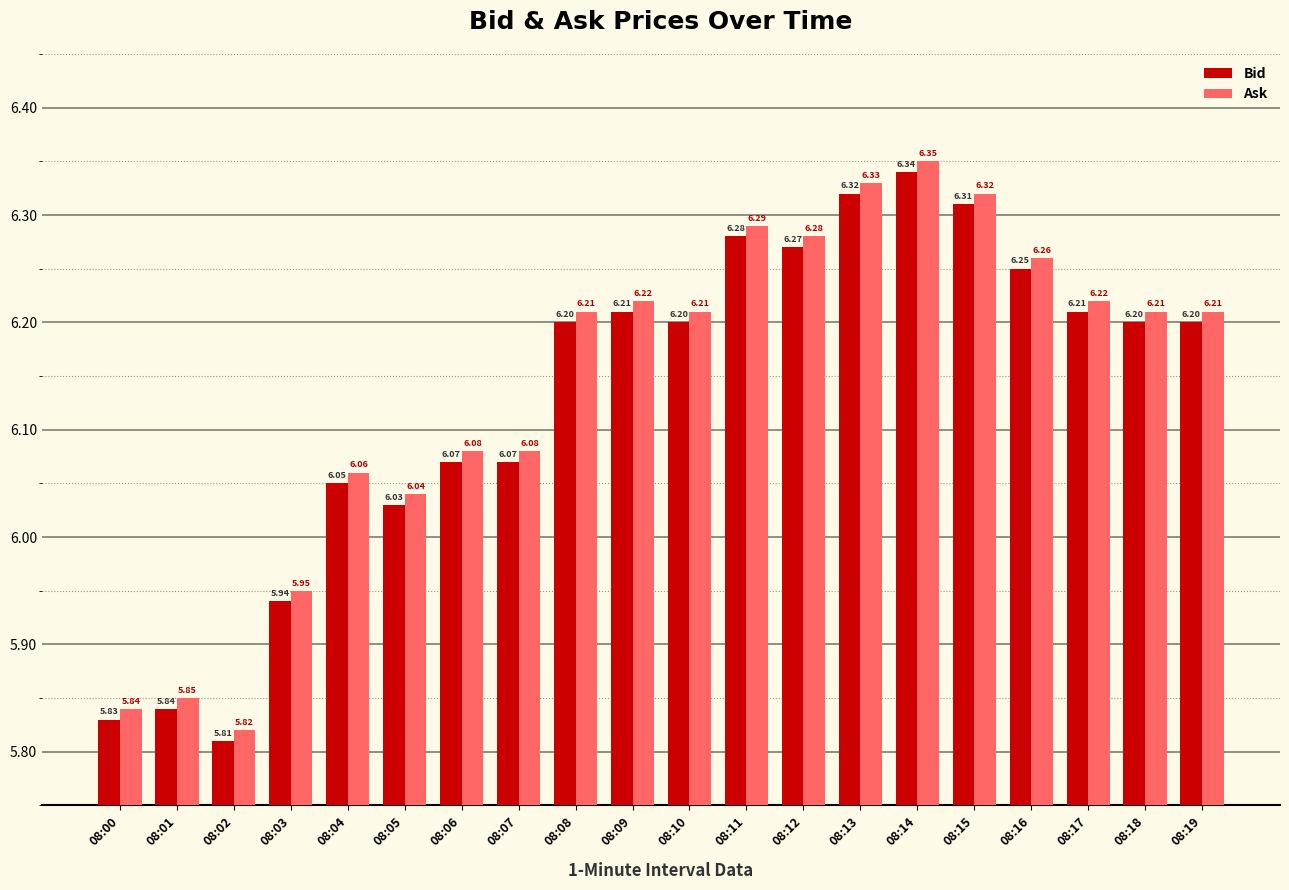

How many data points does each series have?

20